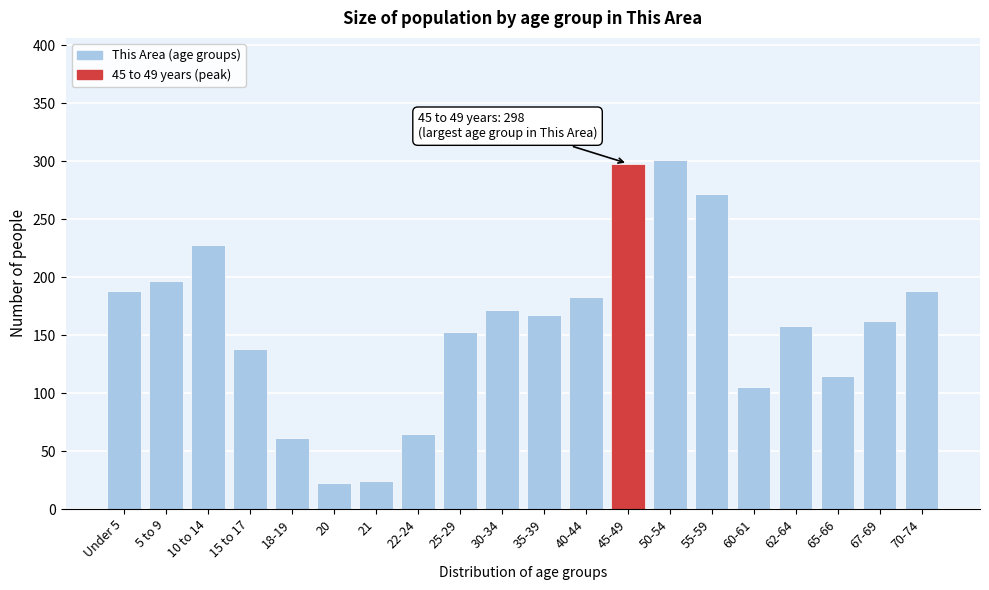

Reading right to left, extract all data points from this chart.

70-74=188	67-69=162	65-66=115	62-64=158	60-61=105	55-59=272	50-54=301	45-49=298	40-44=183	35-39=167	30-34=172	25-29=153	22-24=65	21=24	20=22	18-19=61	15 to 17=138	10 to 14=228	5 to 9=197	Under 5=188